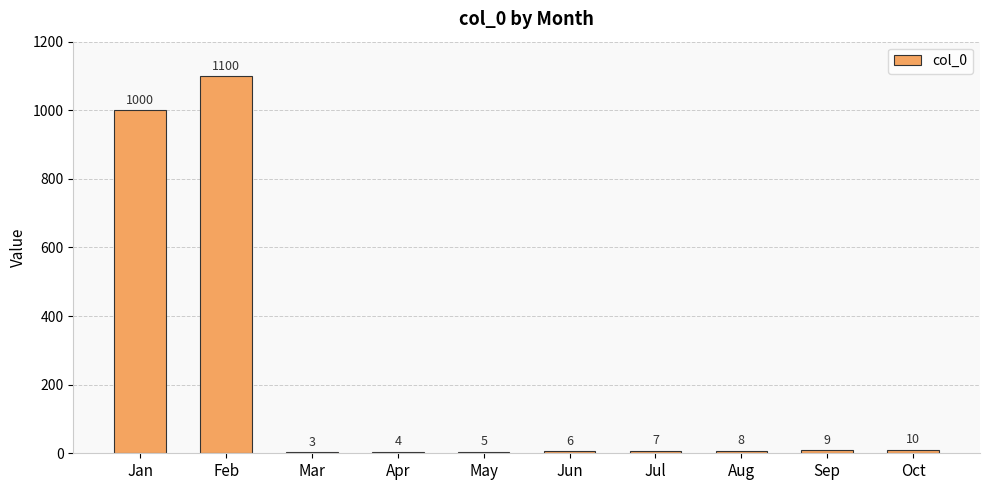

Reading right to left, what are all the values shown in this chart?

10	9	8	7	6	5	4	3	1100	1000